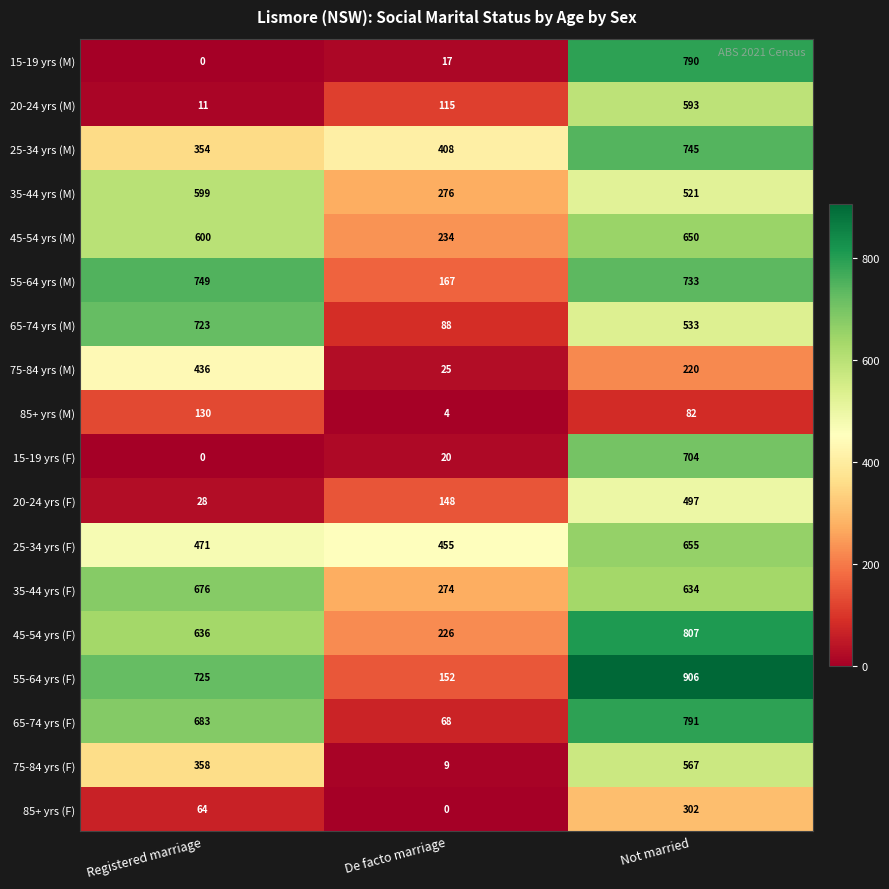

Which series has the largest total across all categories?

55-64 yrs (F)